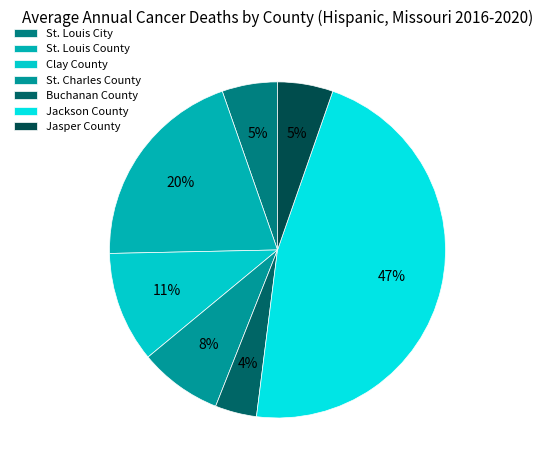

Rank the categories by value from highest to lowest.

Jackson County, St. Louis County, Clay County, St. Charles County, St. Louis City, Jasper County, Buchanan County